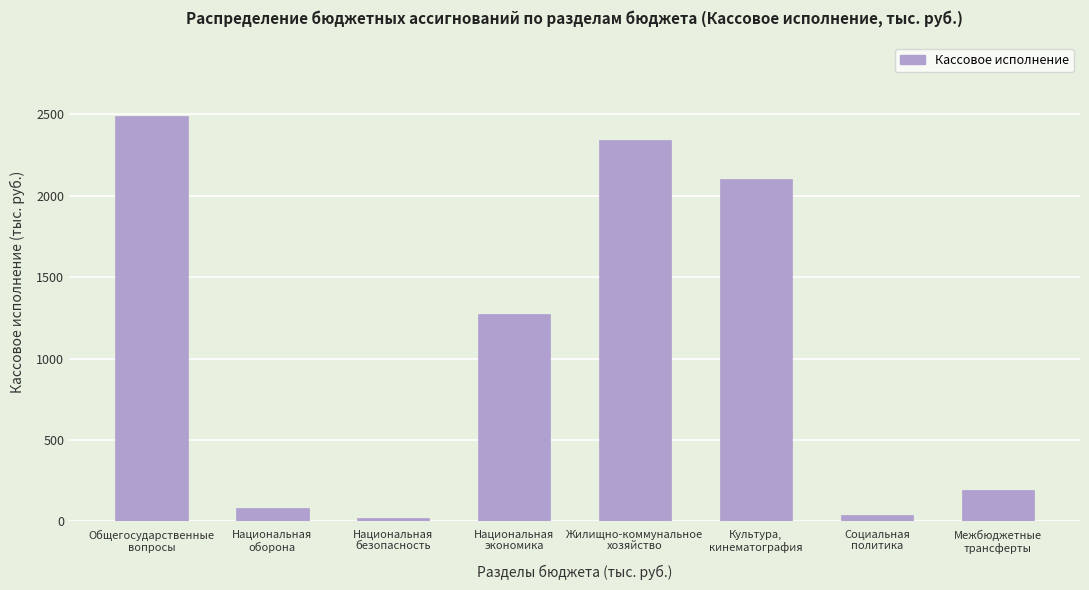

Reading right to left, extract all data points from this chart.

195.3	40.7	2104.1	2342.9	1275.7	17.5	83.0	2491.1